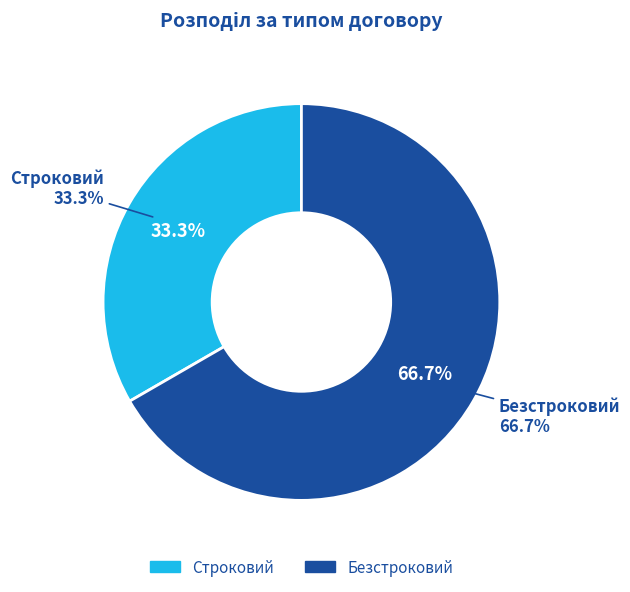

To the nearest percent, what is the combined percentage of Строковий and Безстроковий?

100%